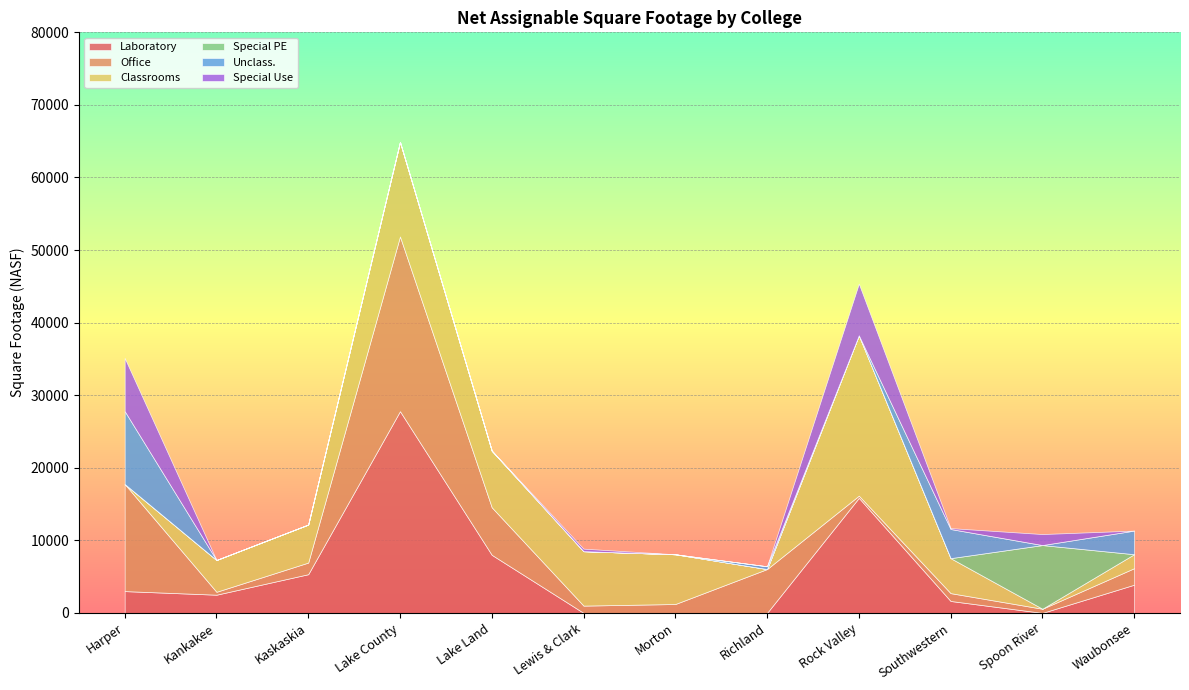

The Special PE series shows 2820 at Lake County. True or false?

False